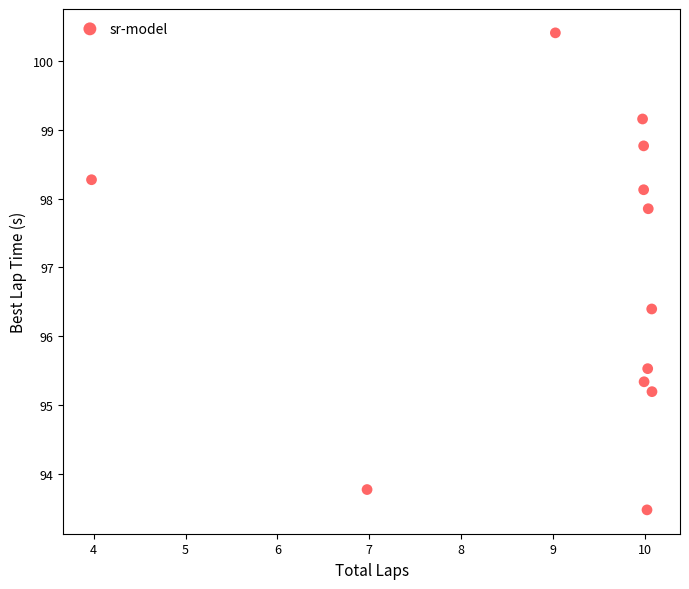

What is the average Y value?

96.9